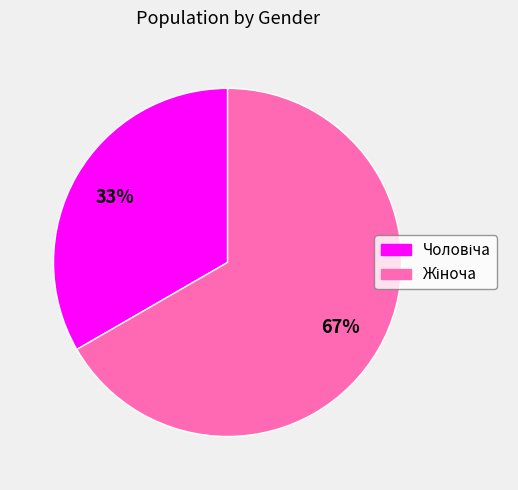

Does any single category account for the majority?

Yes